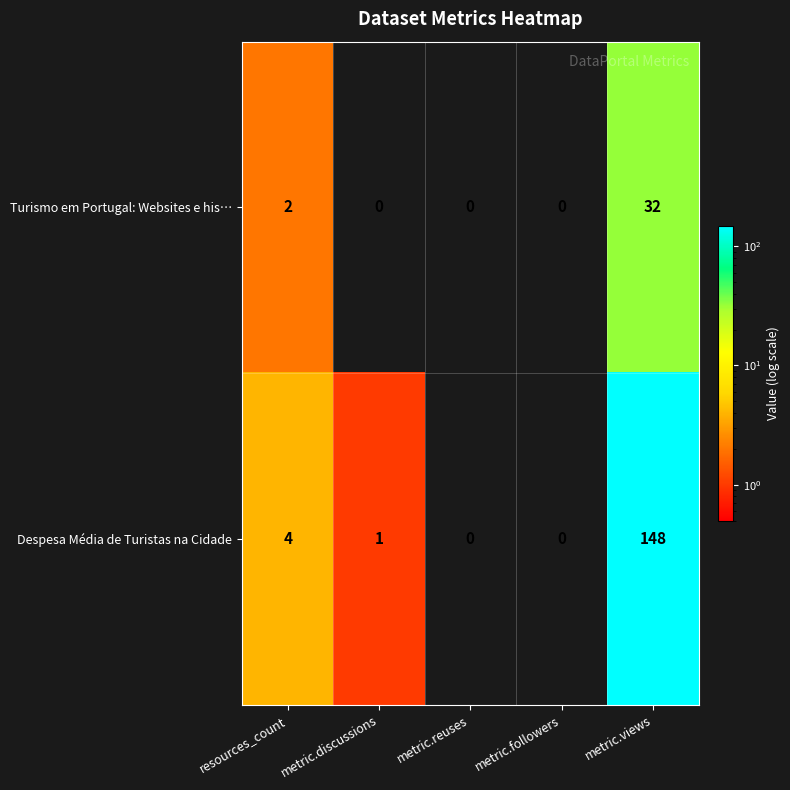

Reading left to right, transcribe all the data shown in this chart.

Turismo em Portugal: Websites e his…: 2	0	0	0	32
Despesa Média de Turistas na Cidade: 4	1	0	0	148